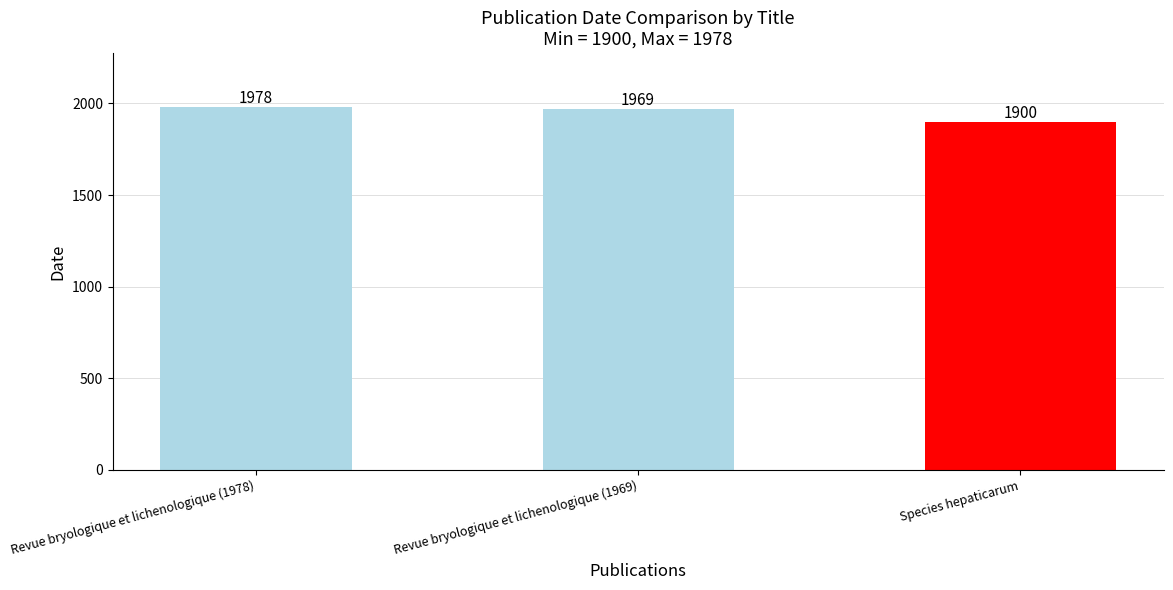

Reading left to right, list all the values displayed in this chart.

Revue bryologique et lichenologique (1978)=1978	Revue bryologique et lichenologique (1969)=1969	Species hepaticarum=1900